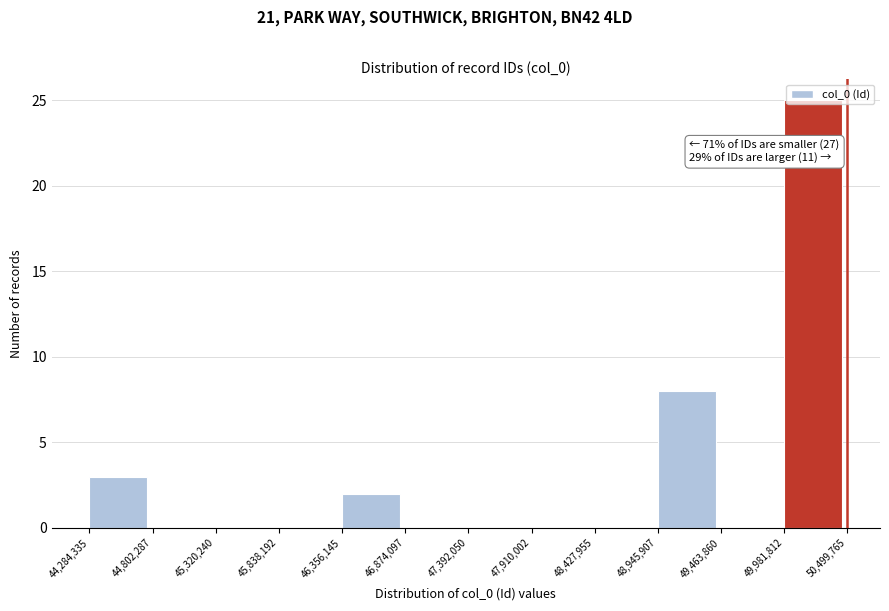

Over which range of the x-axis is the bar tallest?

49,981,812 to 50,499,765